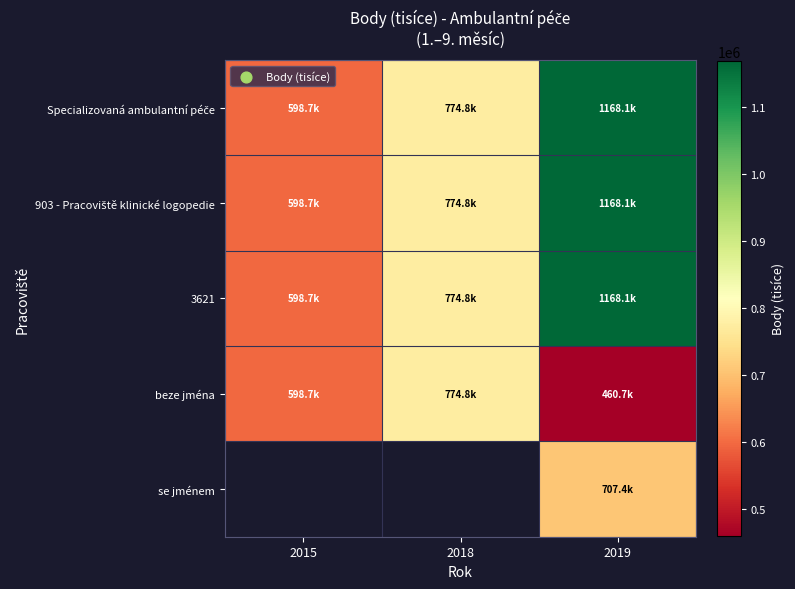

How many data points in Specializovaná ambulantní péče are less than 774775?

1